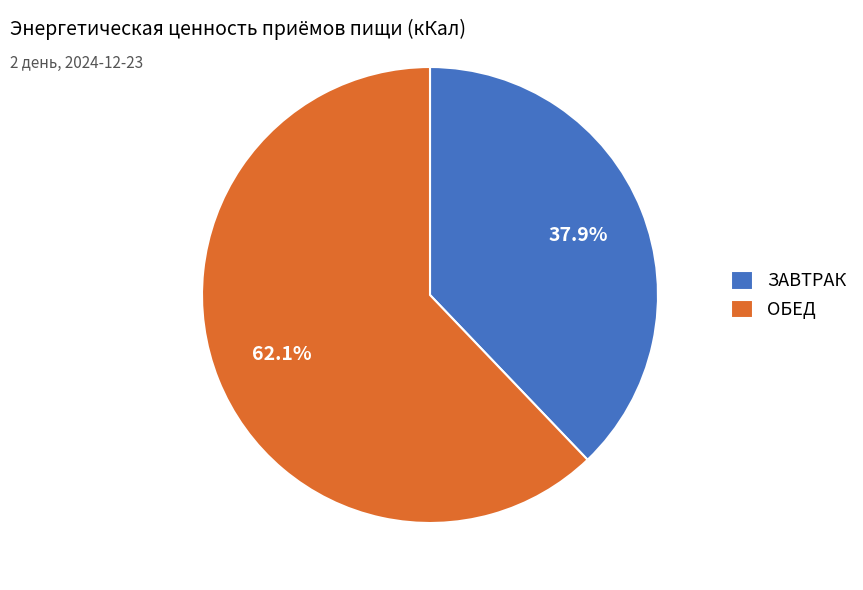

Count the number of slices in the pie.

2